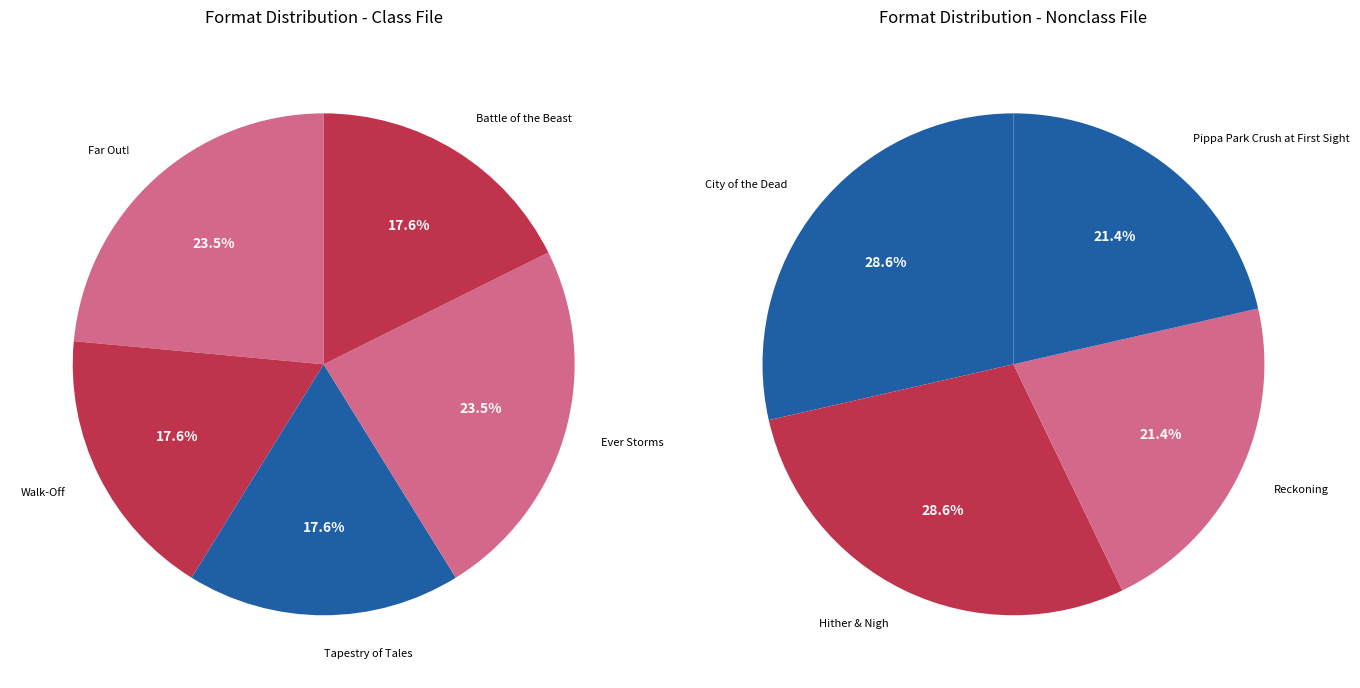

Does City of the Dead represent more than half of the total?

No